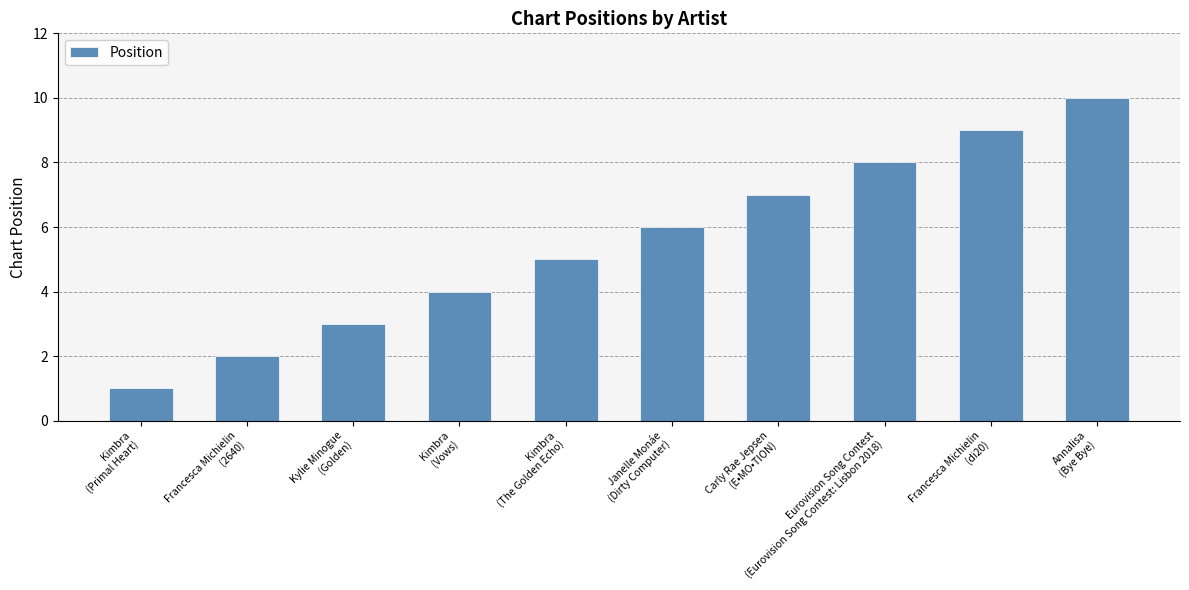

Rank the categories by value from highest to lowest.

Annalisa
(Bye Bye), Francesca Michielin
(di20), Eurovision Song Contest
(Eurovision Song Contest: Lisbon 2018), Carly Rae Jepsen
(E•MO•TION), Janelle Monáe
(Dirty Computer), Kimbra
(The Golden Echo), Kimbra
(Vows), Kylie Minogue
(Golden), Francesca Michielin
(2640), Kimbra
(Primal Heart)